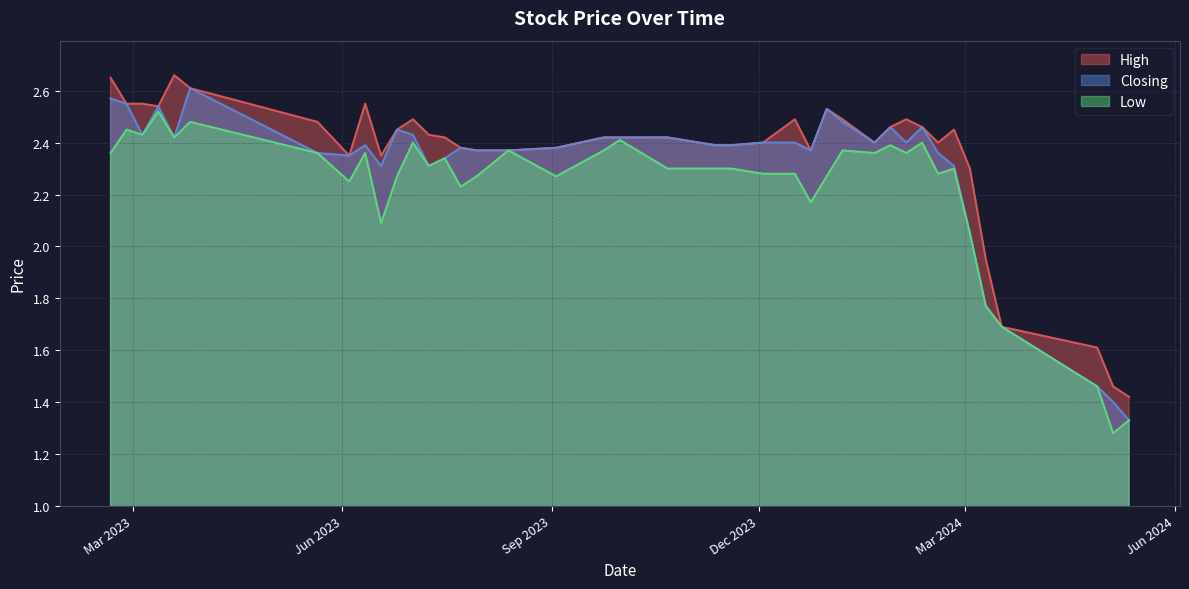

What is the minimum value for Closing?

1.3